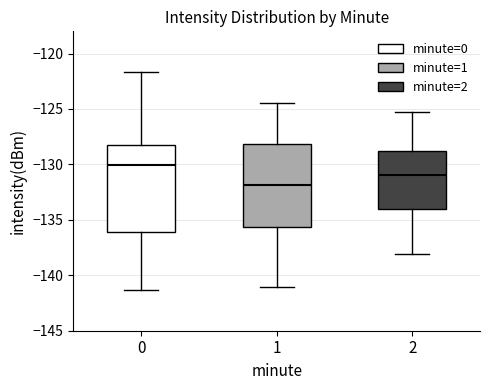

Reading left to right, read every box against the y-axis: the position of its median line, the range the box covers, and the ends of its whiskers. The values are not printed on the chart, so give them approximately, as read against the axis.

0: median -130.0, box -136.0 to -128.0, whiskers -141.5 to -121.5
1: median -132.0, box -135.5 to -128.0, whiskers -141.0 to -124.5
2: median -131.0, box -134.0 to -128.5, whiskers -138.0 to -125.5